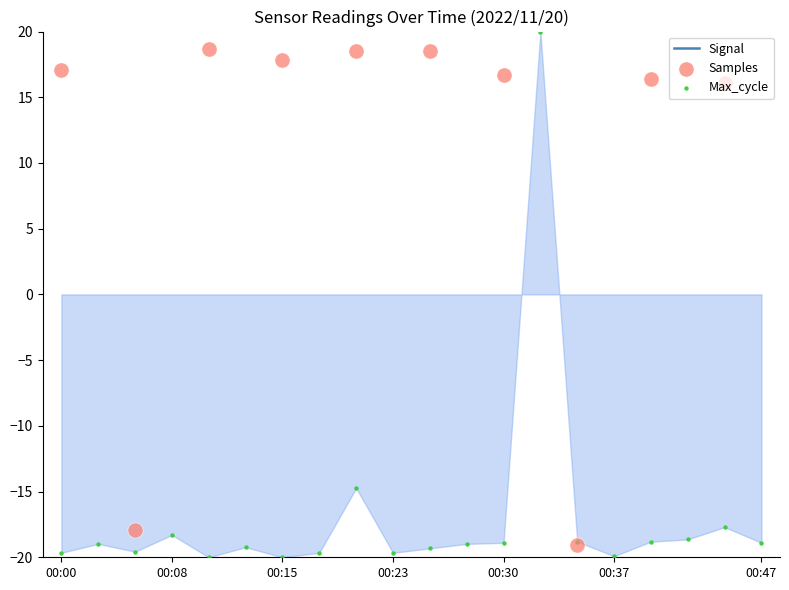

Which series contains the highest Y value?

Max_cycle